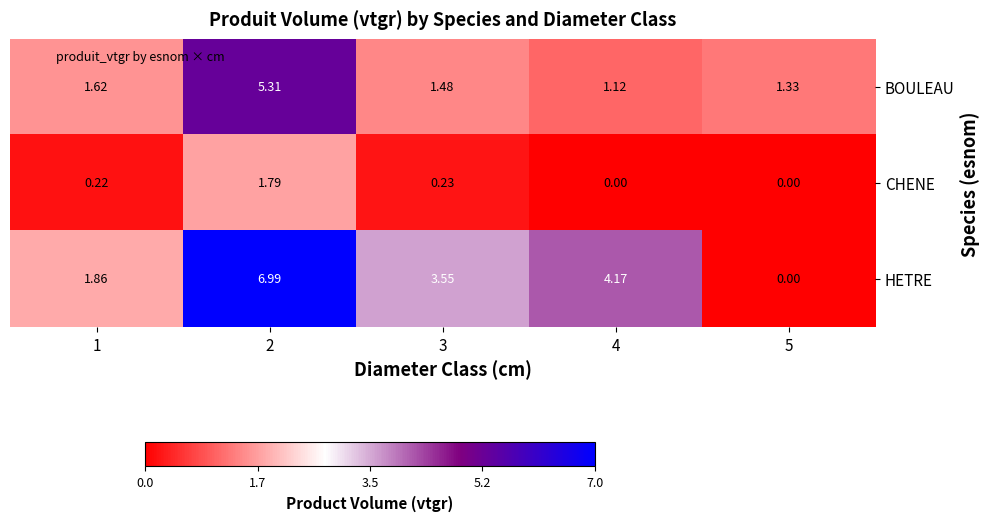

What is the greatest value displayed?

7.0